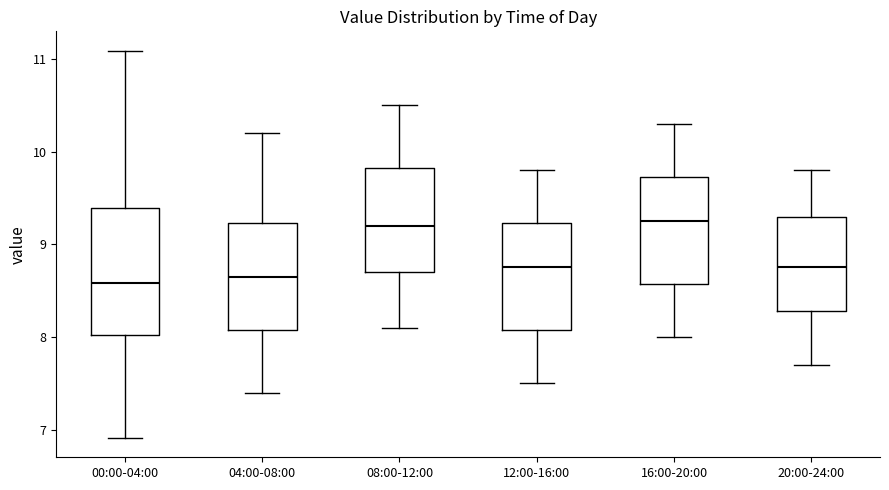

Where does the upper whisker of the box for 00:00-04:00 end on the y-axis? The values are not printed on the chart, so give them approximately, as read against the axis.

11.1